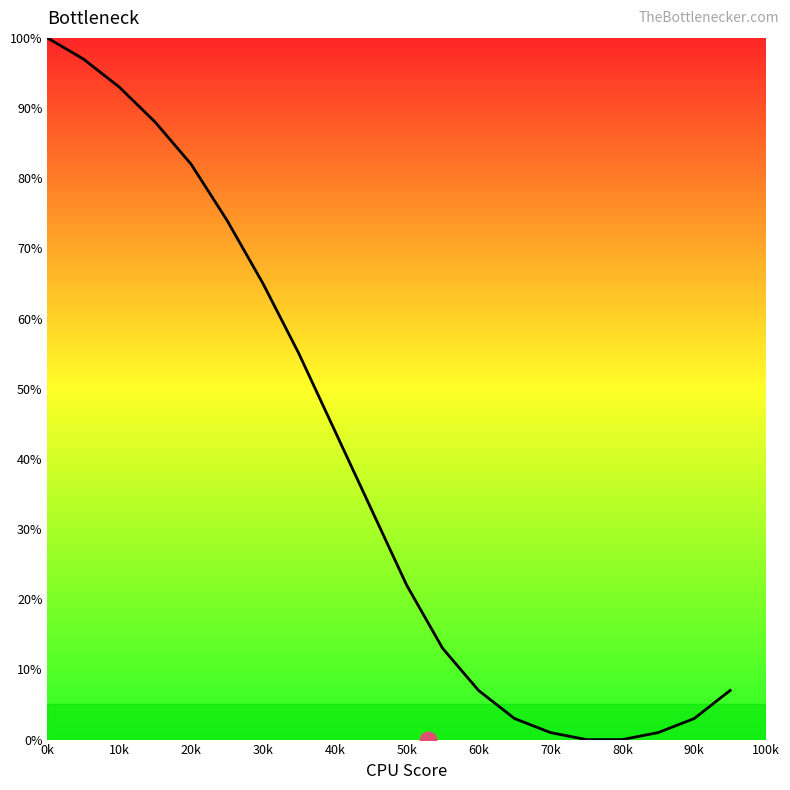

What is the maximum value shown in the chart?

100